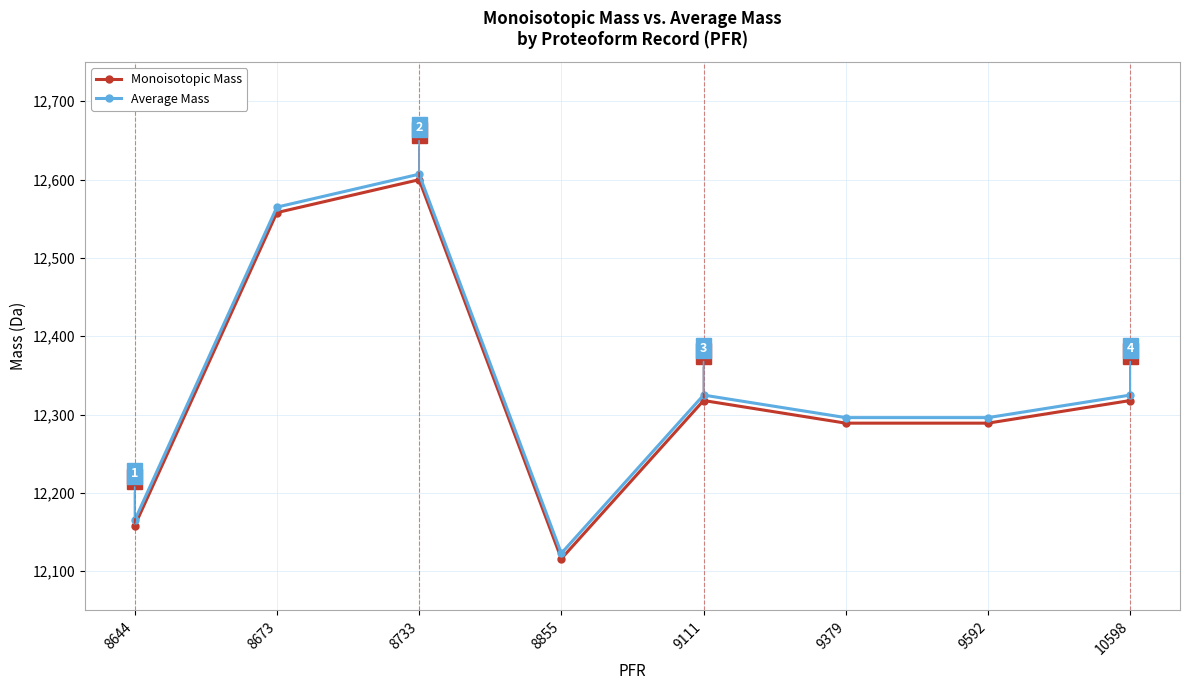

What is the approximate value of Average Mass at 9592?

12296.1